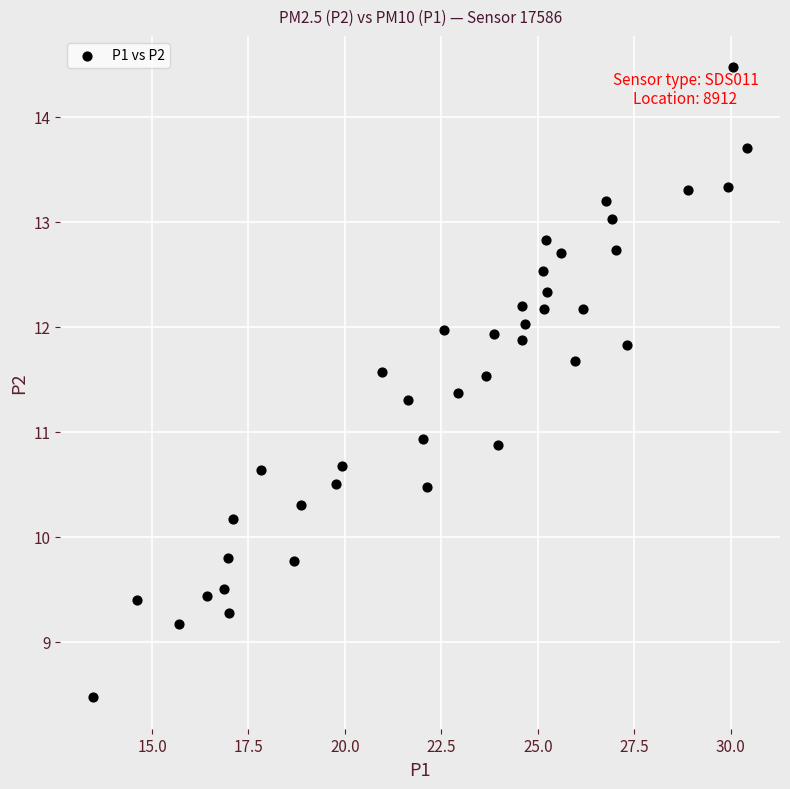

What is the range of X values (max minus min)?

17.0